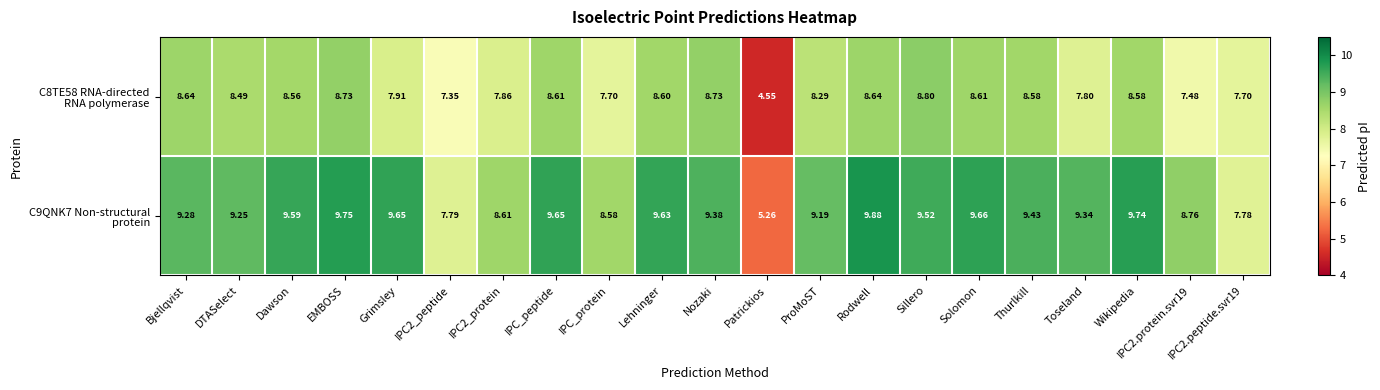

At which category is the sum across all series the highest?

Rodwell